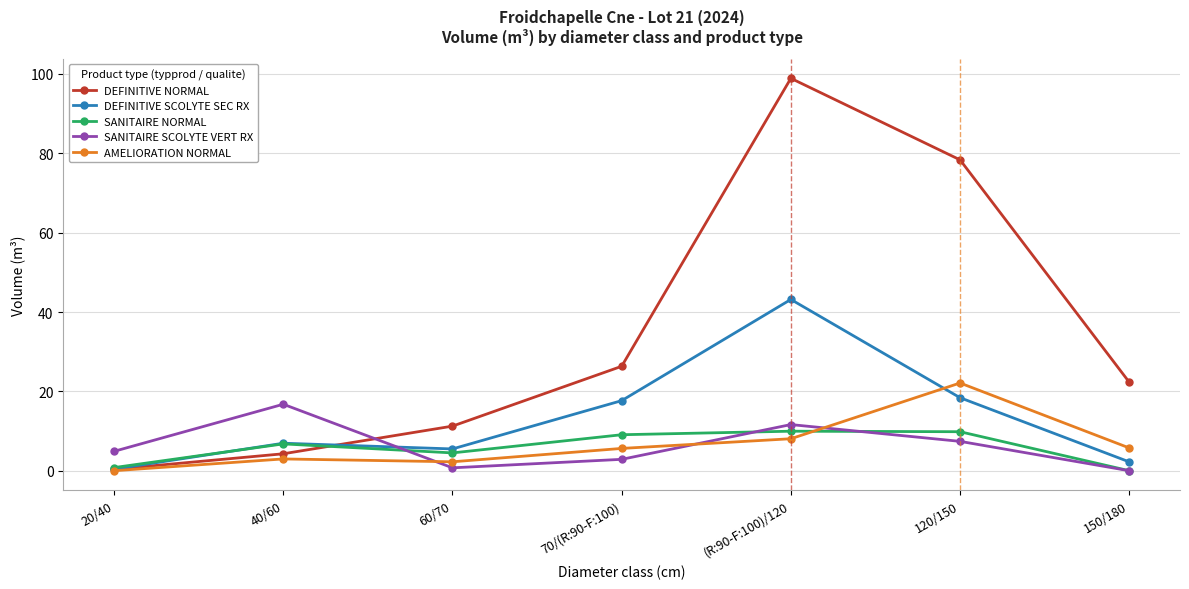

Which series has the largest total across all categories?

DEFINITIVE NORMAL